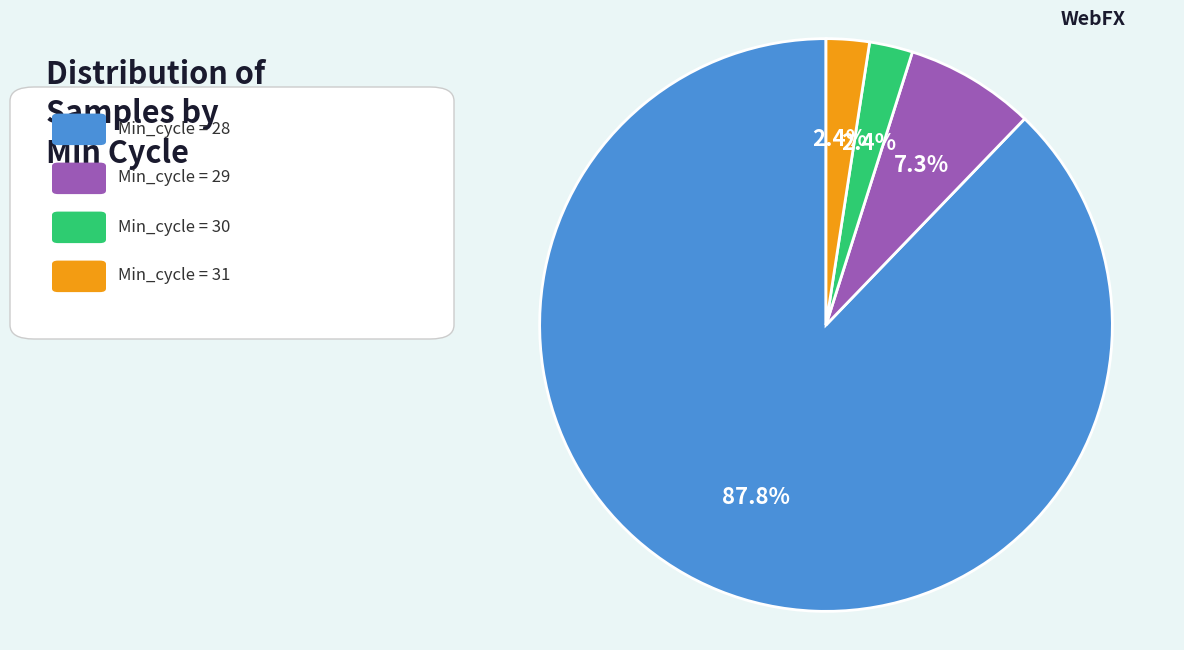

Is there a majority slice in this chart?

Yes